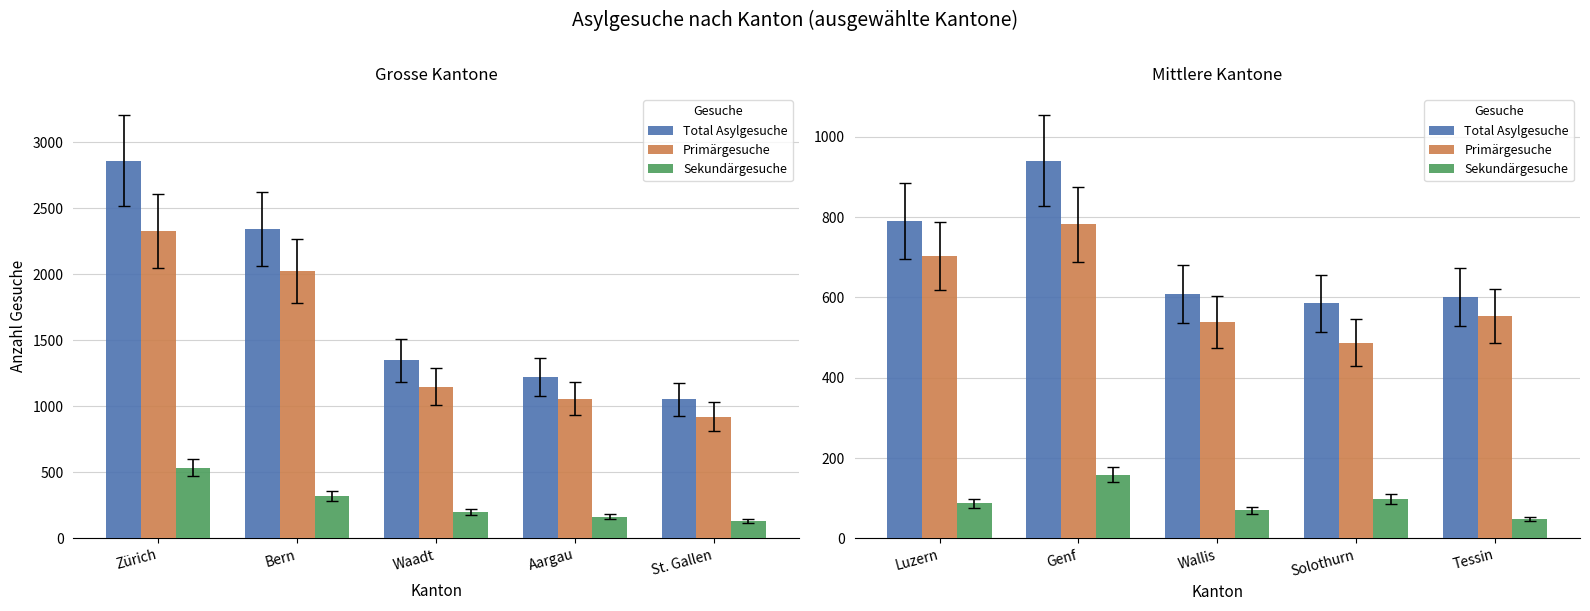

Which series has the largest total across all categories?

Total Asylgesuche